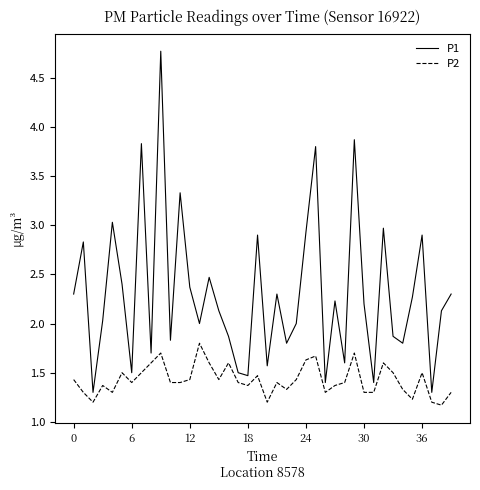

True or false: P1 and P2 intersect in this chart.

False